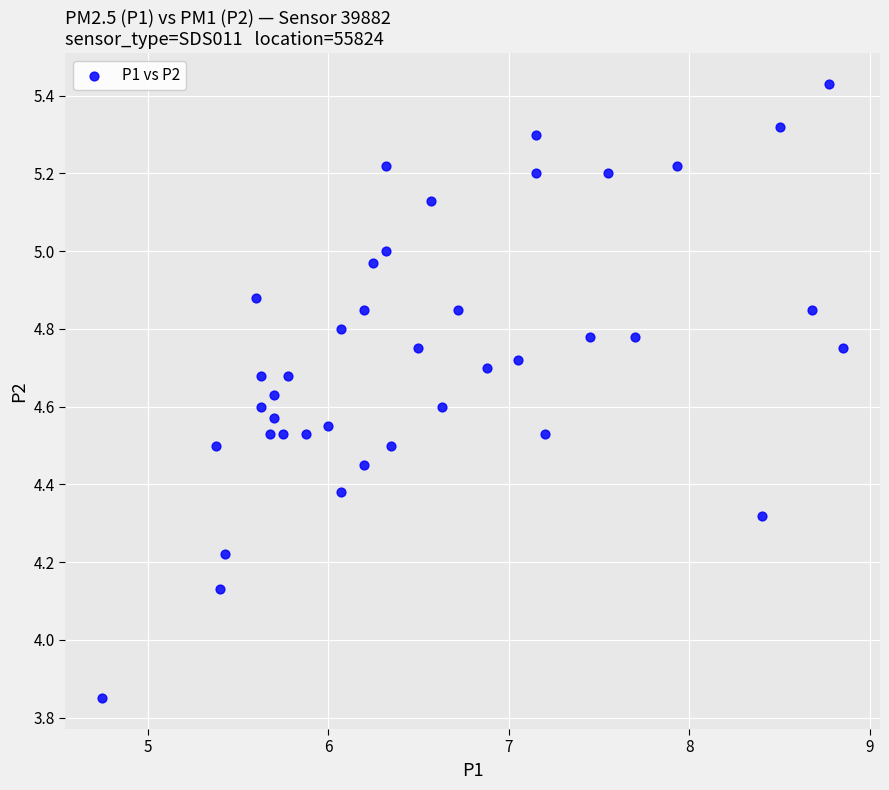

What is the range of Y values (max minus min)?

1.6